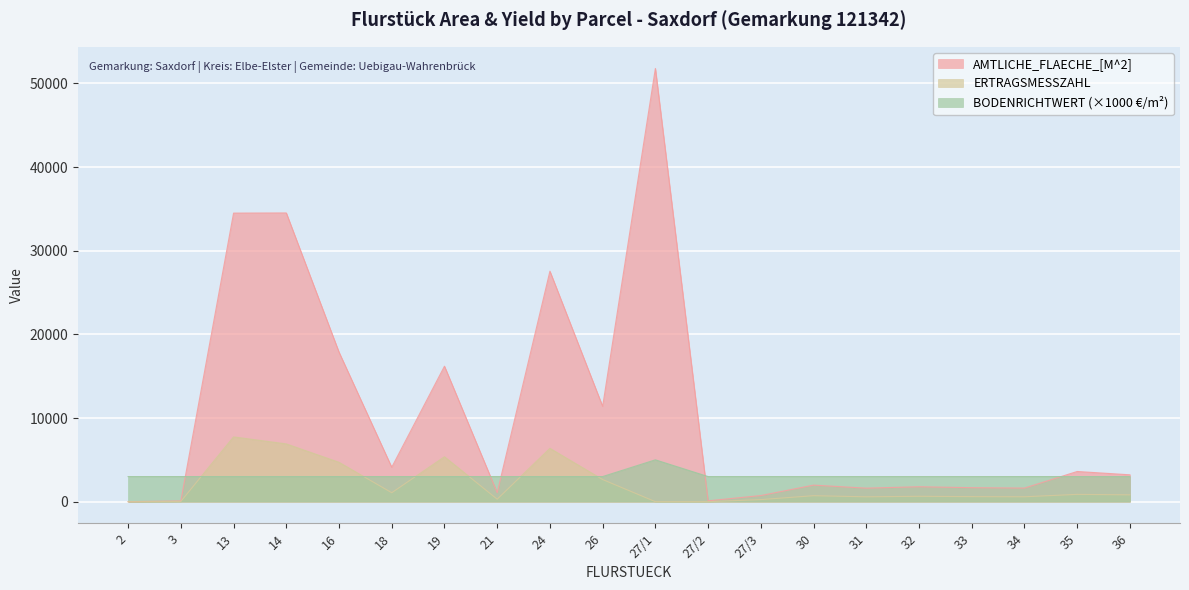

Which category has the lowest value in the AMTLICHE_FLAECHE_[M^2] series?

2